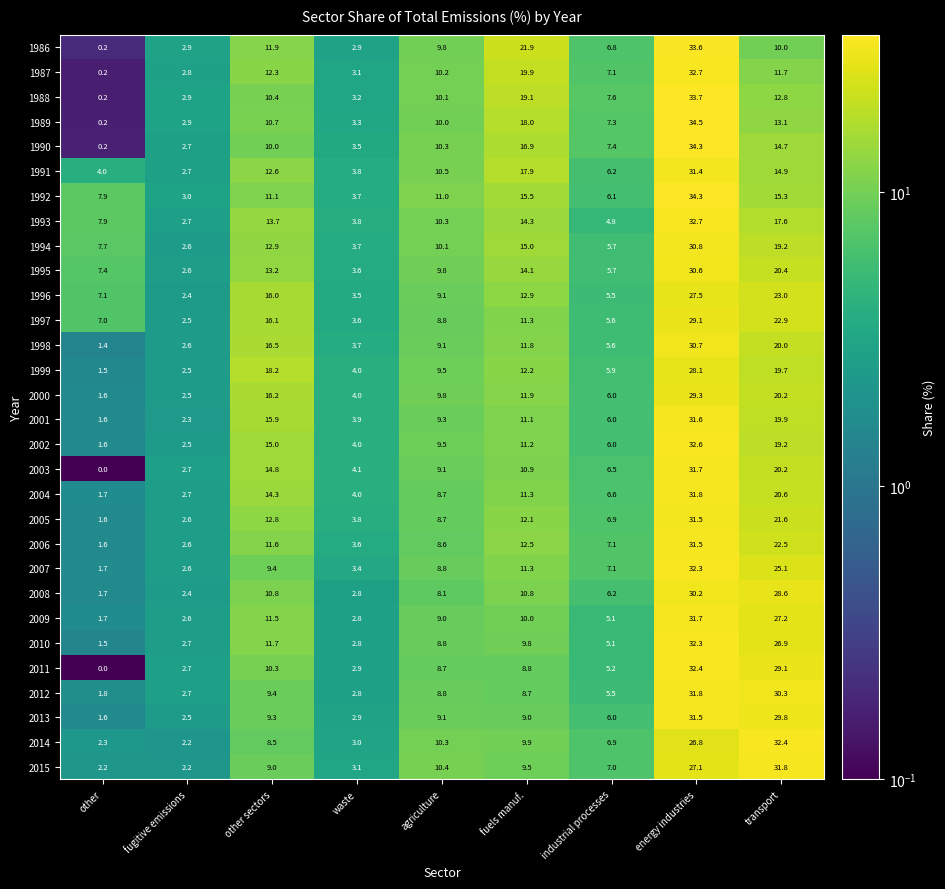

Between industrial processes and transport, which series saw the biggest shift?

2014